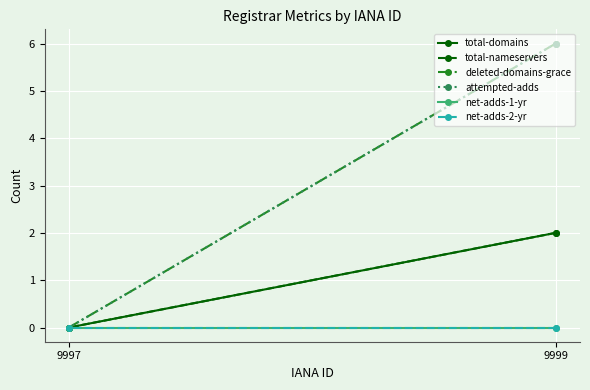

True or false: total-nameservers has a value of 0 at 9997.

True